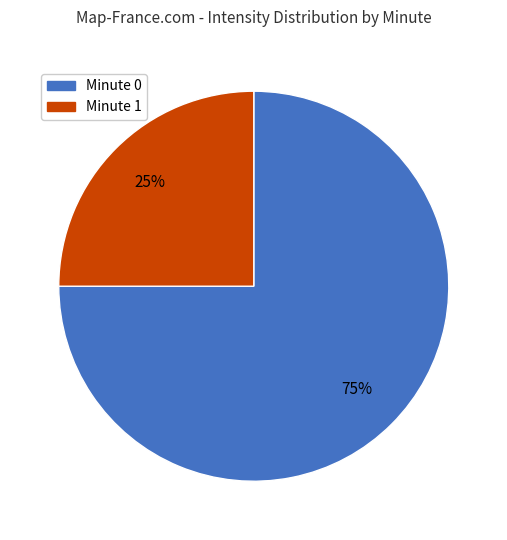

Does any single category account for the majority?

Yes